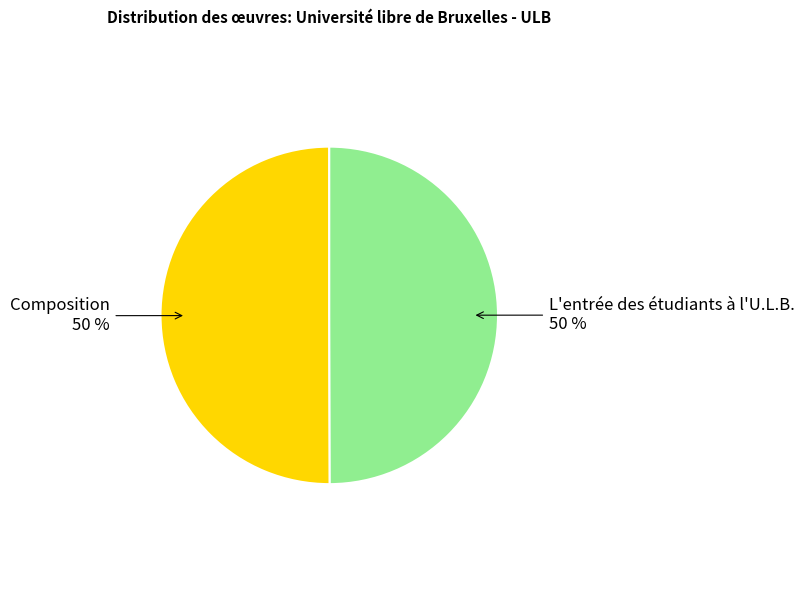

How many segments does this pie chart have?

2